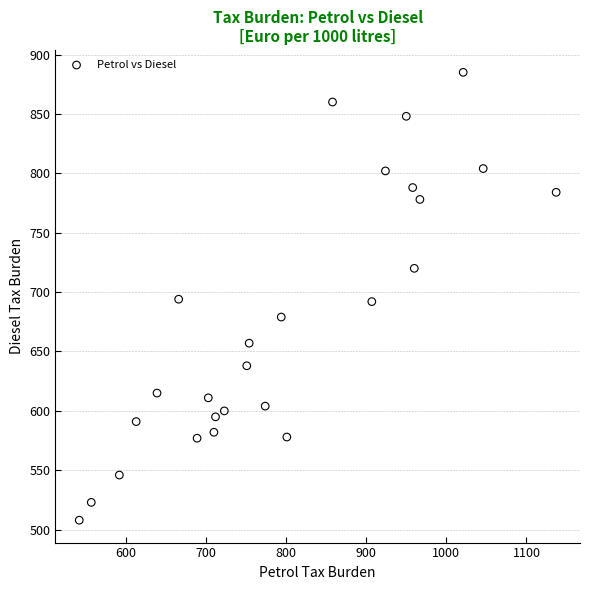

What is the range of Y values (max minus min)?

377